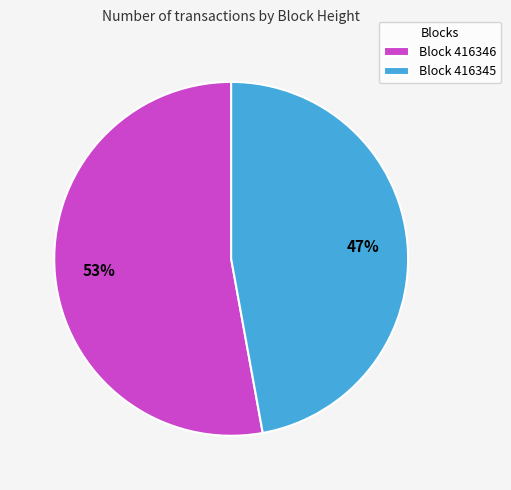

How many slices are in this pie chart?

2